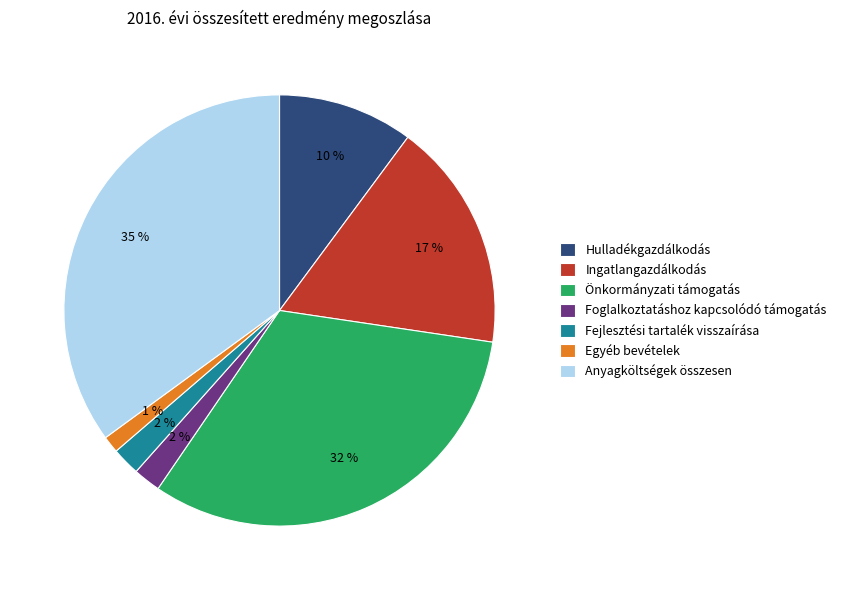

Is it true that Fejlesztési tartalék visszaírása is 2% of the pie?

True